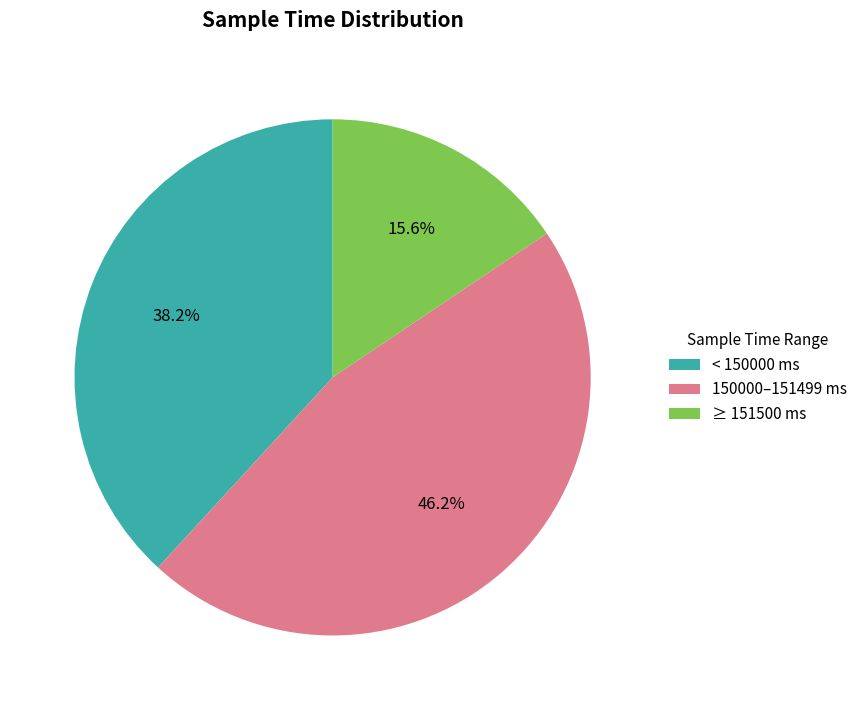

Approximately how many times larger is the value at 150000–151499 ms compared to < 150000 ms?

1.2